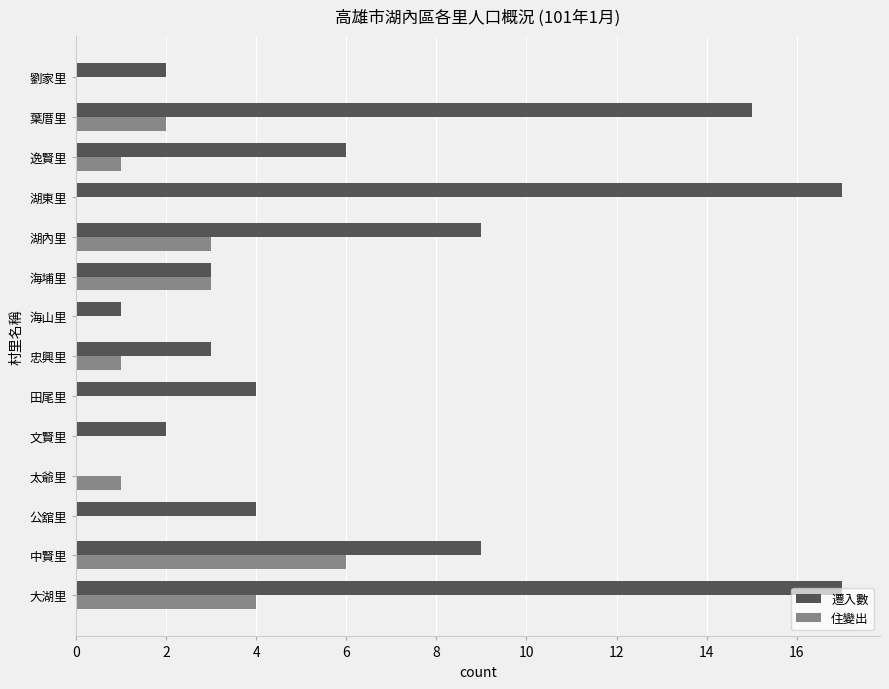

What is the average value of the 遷入數 series?

7